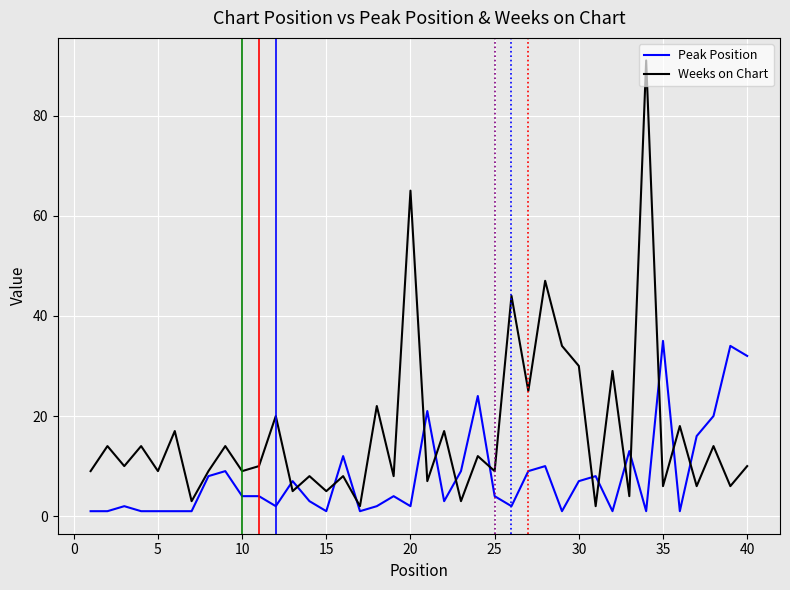

True or false: Weeks on Chart and Peak Position intersect in this chart.

True